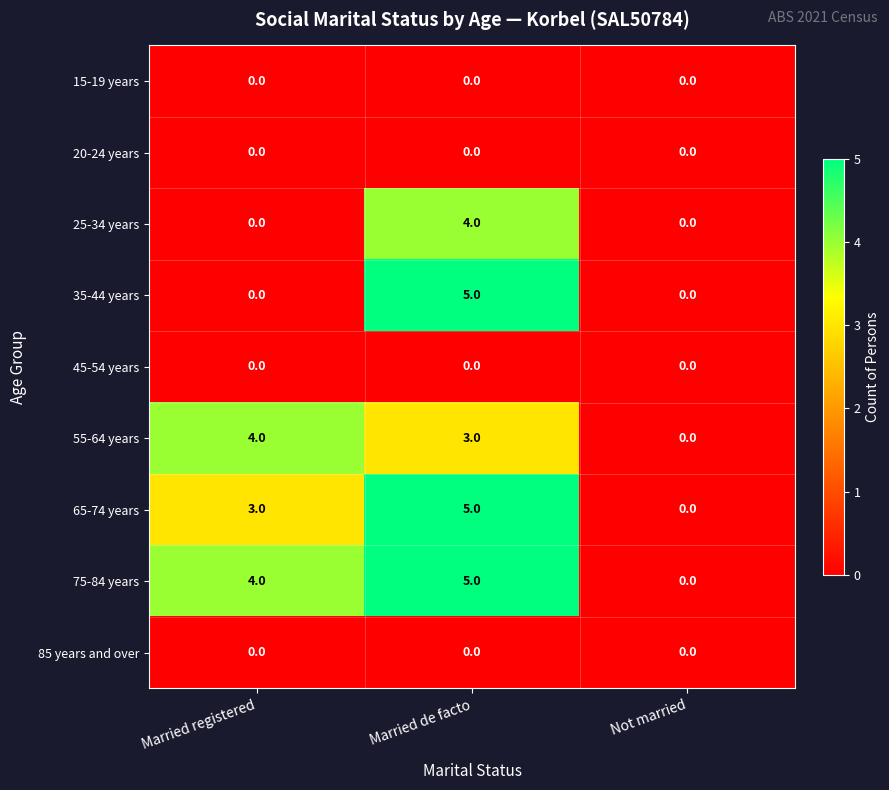

Which series has the largest total across all categories?

75-84 years